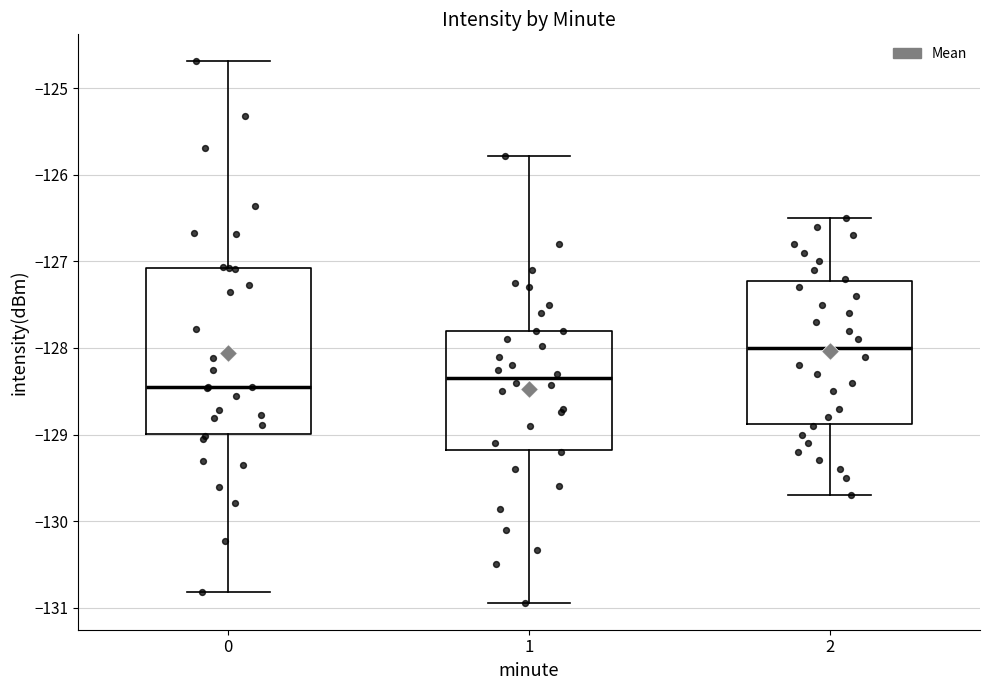

Comparing the boxes themselves (not the whiskers), which one is the tallest?

0